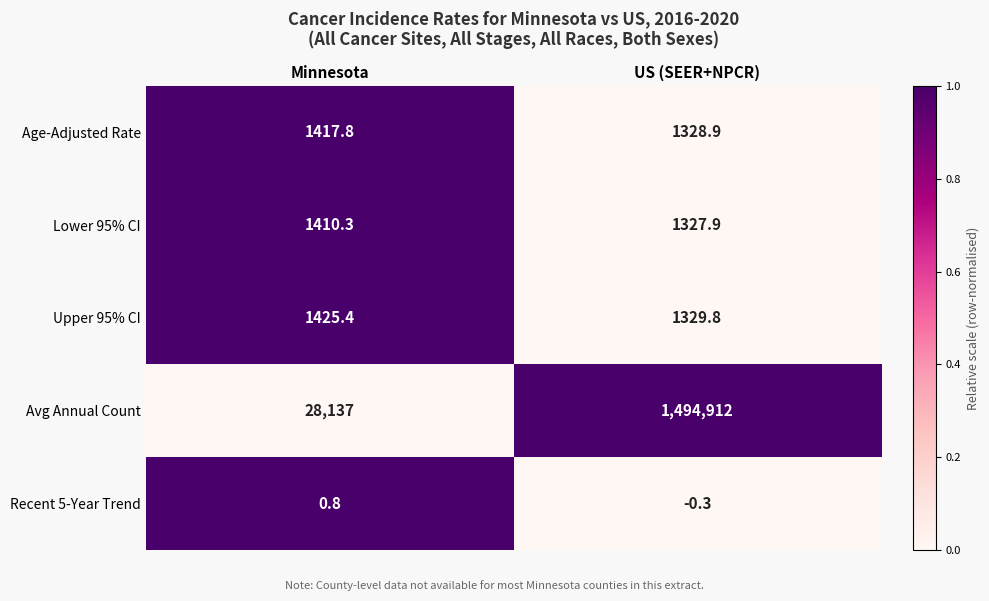

List the series in order of their peak value, highest first.

Avg Annual Count, Upper 95% CI, Age-Adjusted Rate, Lower 95% CI, Recent 5-Year Trend